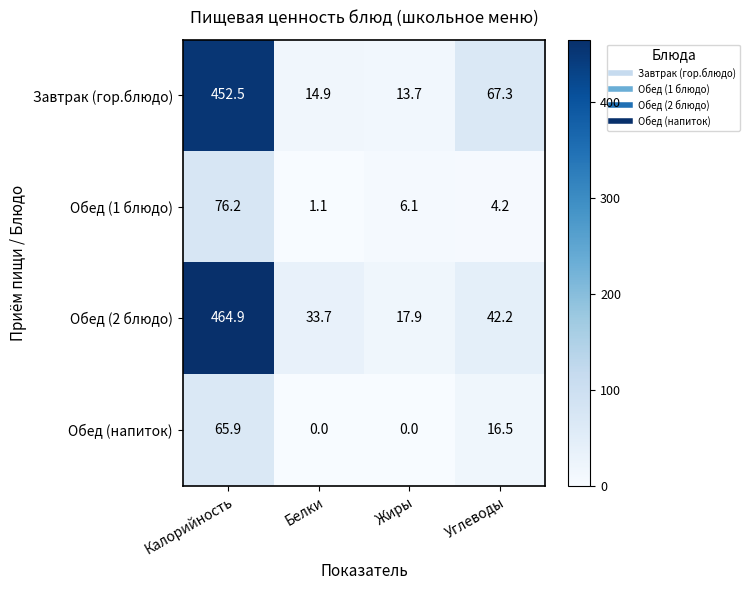

Reading right to left, extract all data points from this chart.

Завтрак (гор.блюдо): 67.3	13.7	14.9	452.5
Обед (1 блюдо): 4.2	6.1	1.1	76.2
Обед (2 блюдо): 42.2	17.9	33.7	464.9
Обед (напиток): 16.5	0.0	0.0	65.9